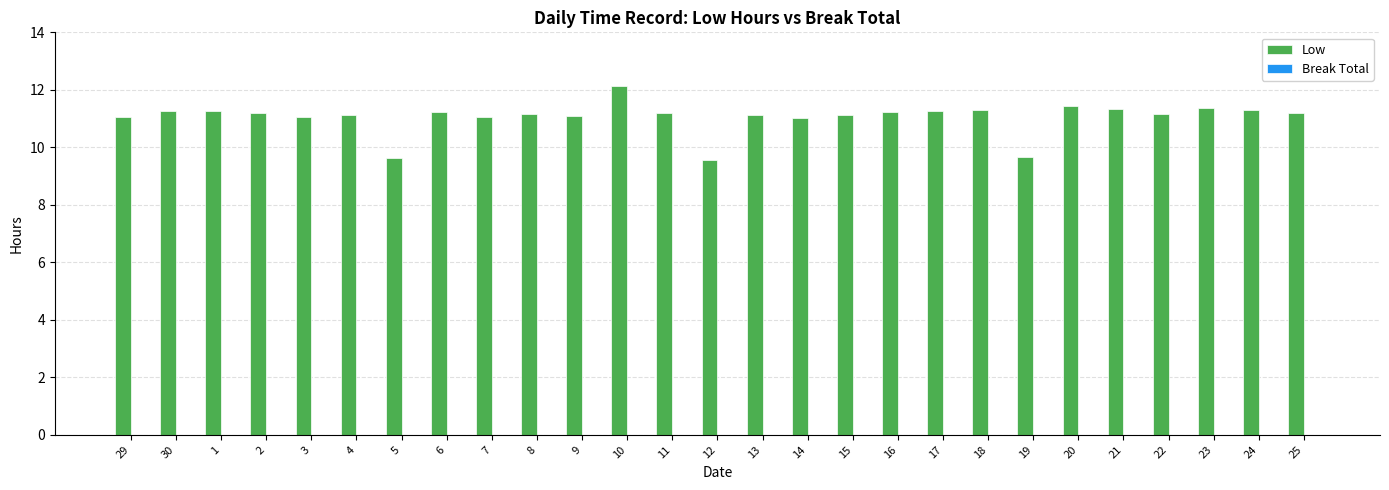

What is the label of the 25th bar from the right?

1